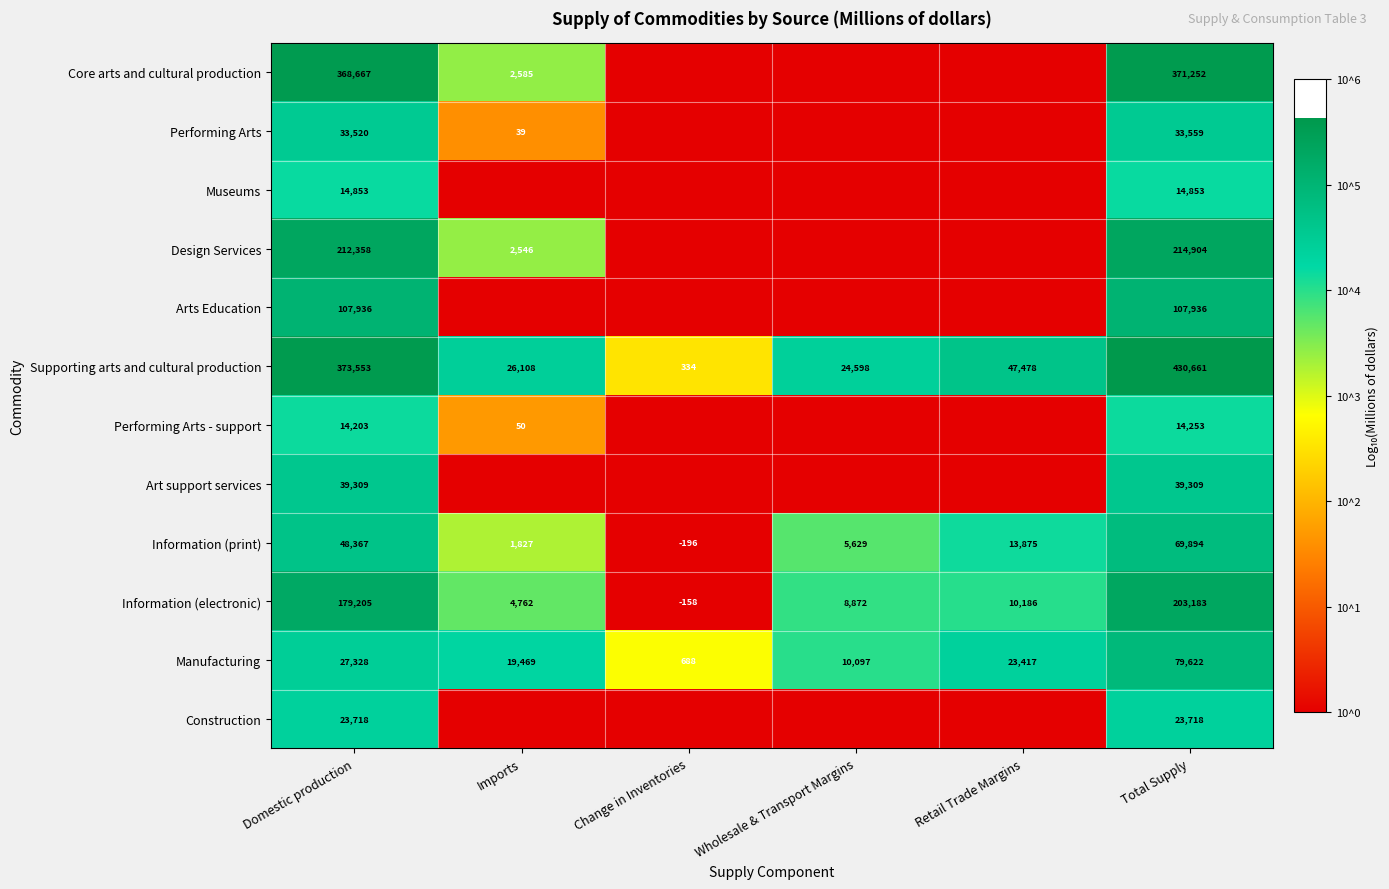

At which category is the sum across all series the highest?

Total Supply